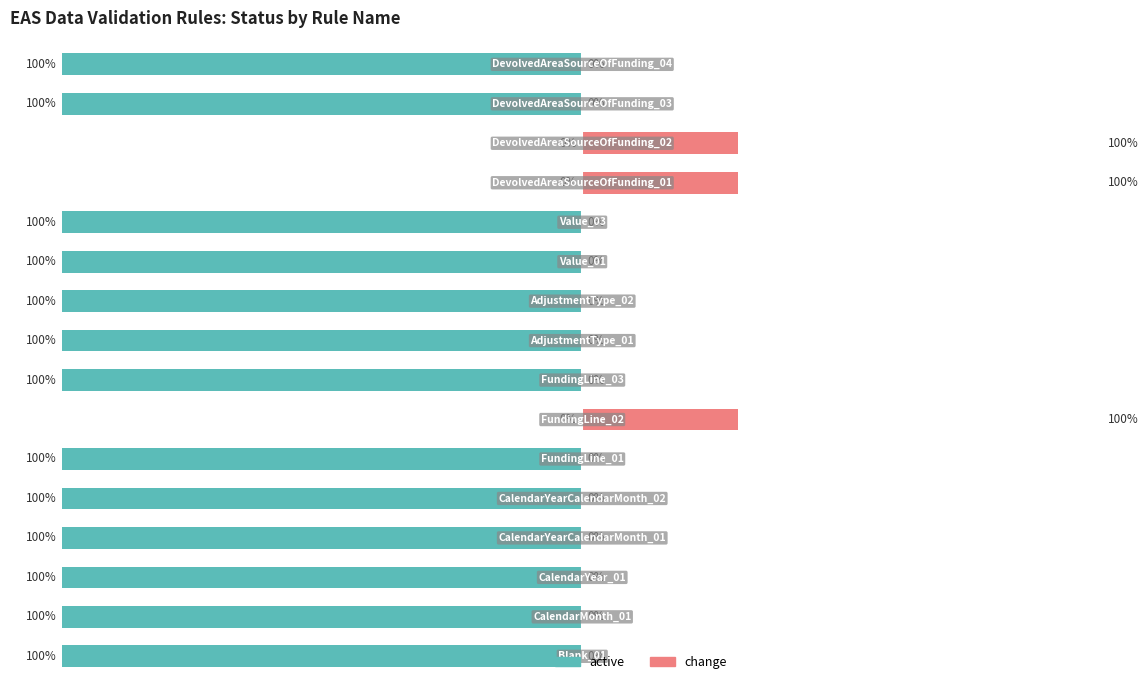

How many data points in change are above 0?

3